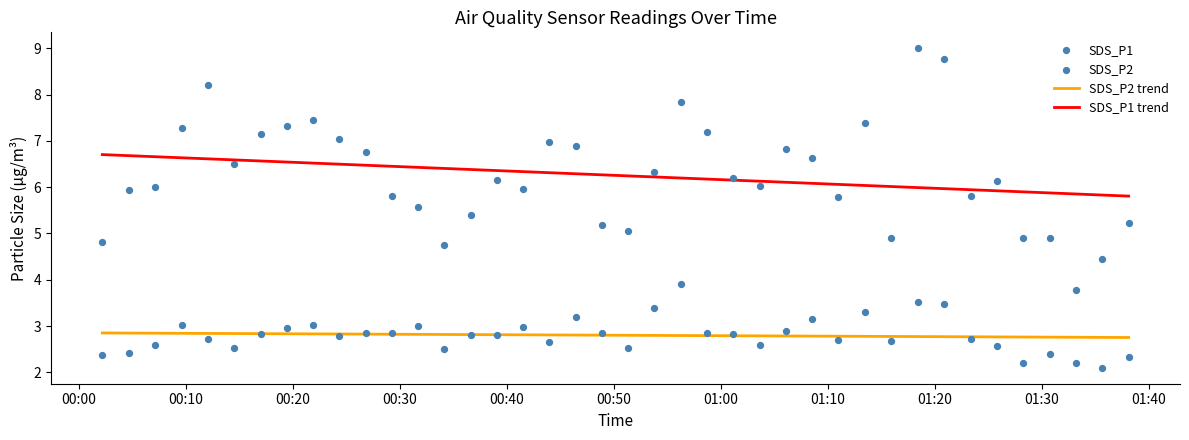

True or false: SDS_P2 trend and SDS_P1 trend intersect in this chart.

False